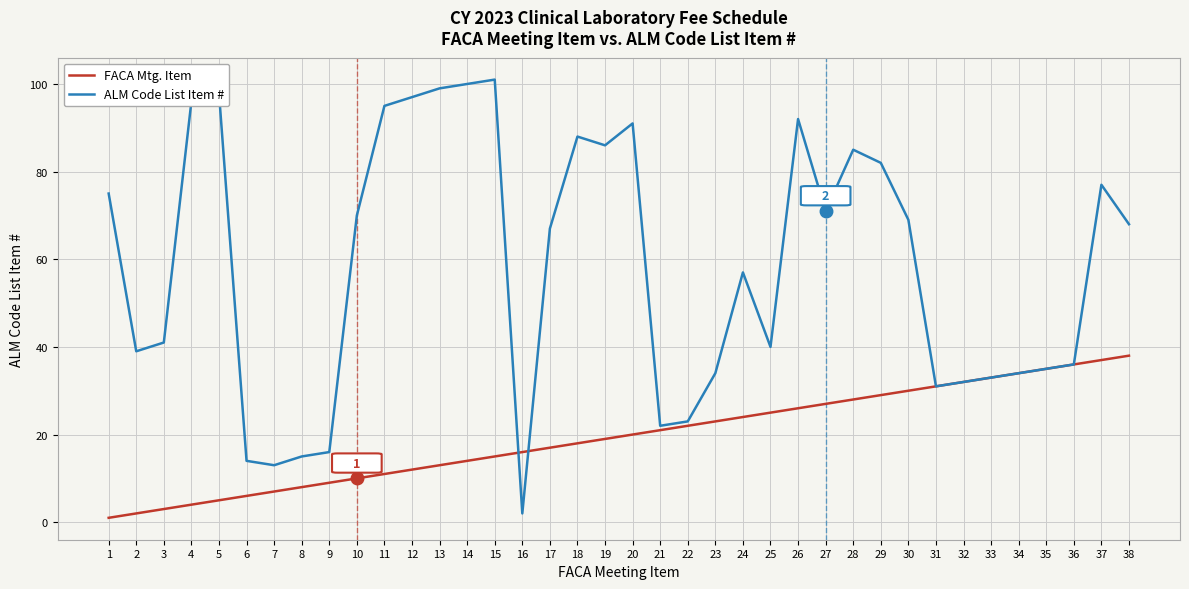

True or false: FACA Mtg. Item has a value of 4 at 12.

False